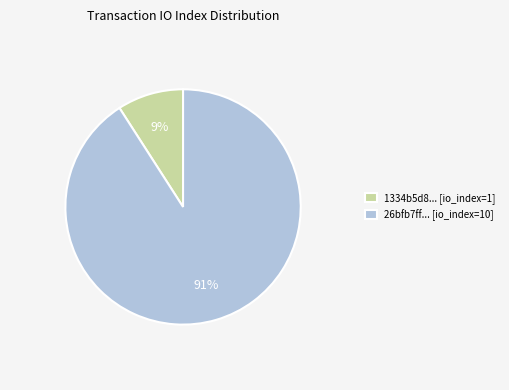

Between 26bfb7ff... [io_index=10] and 1334b5d8... [io_index=1], which is larger?

26bfb7ff... [io_index=10]